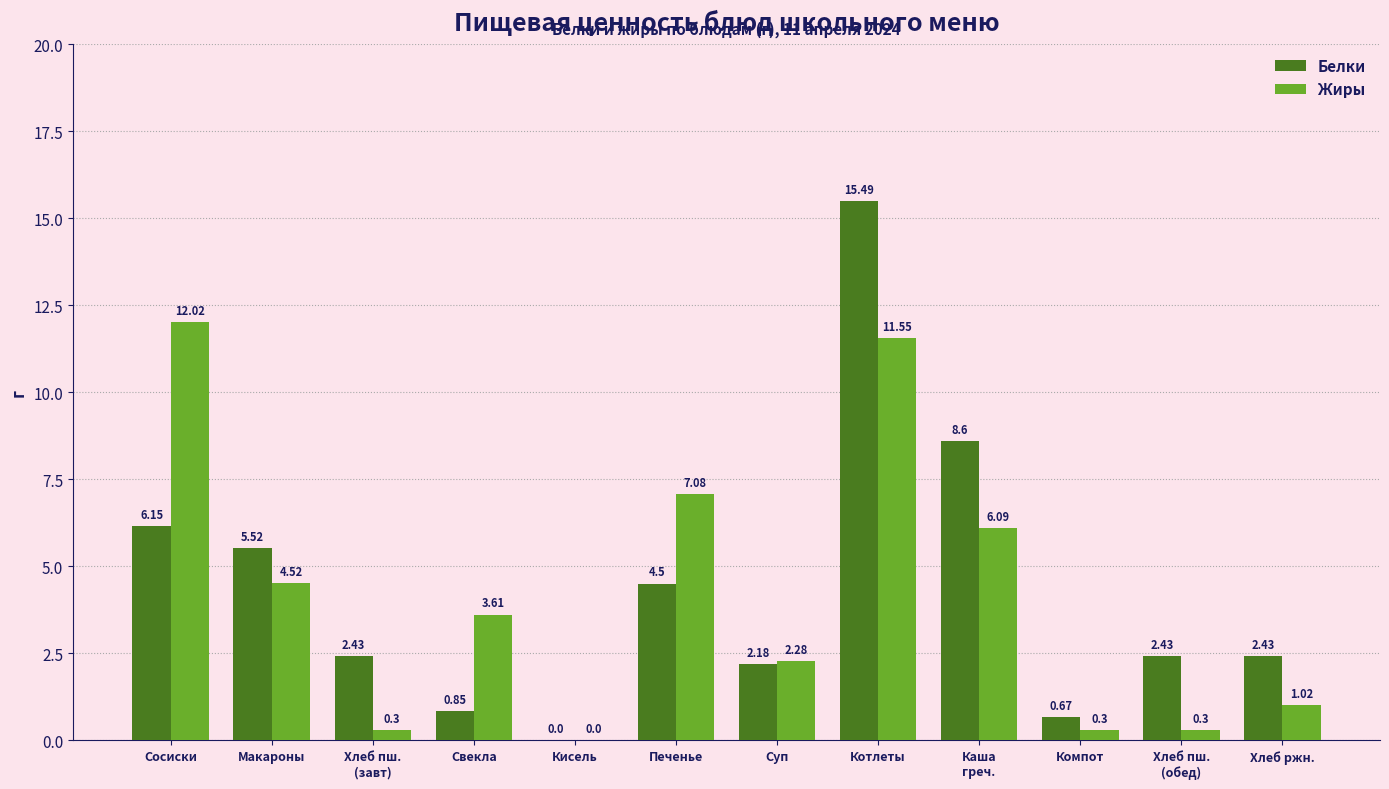

Which label corresponds to the largest value in the chart?

Котлеты